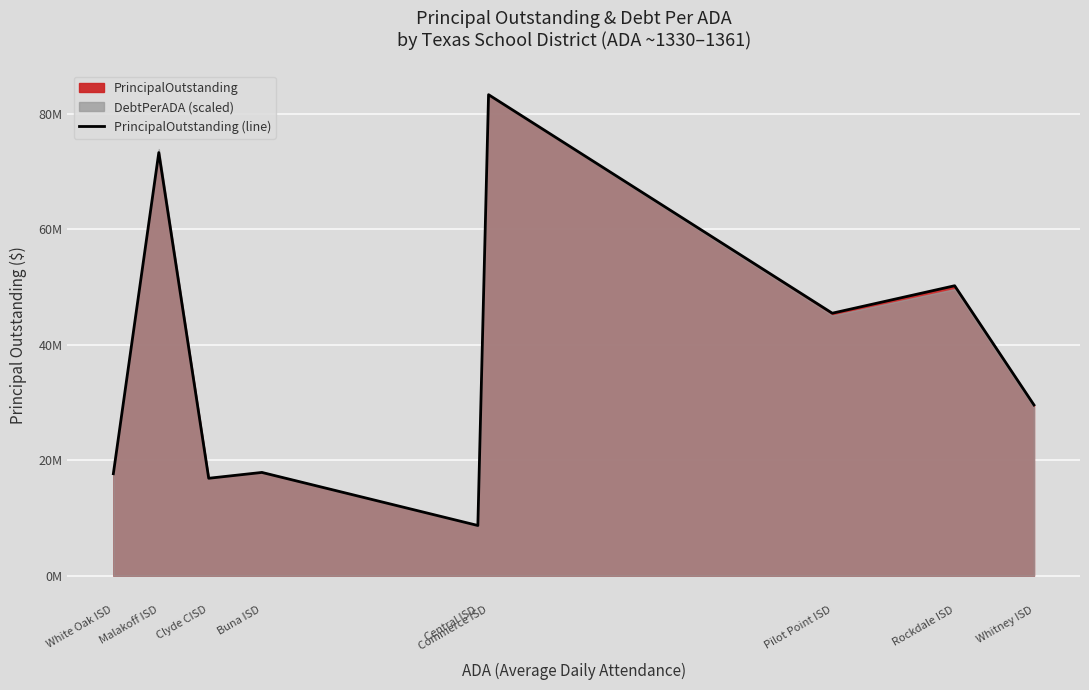

Between Malakoff ISD and Pilot Point ISD, which is larger?

Malakoff ISD